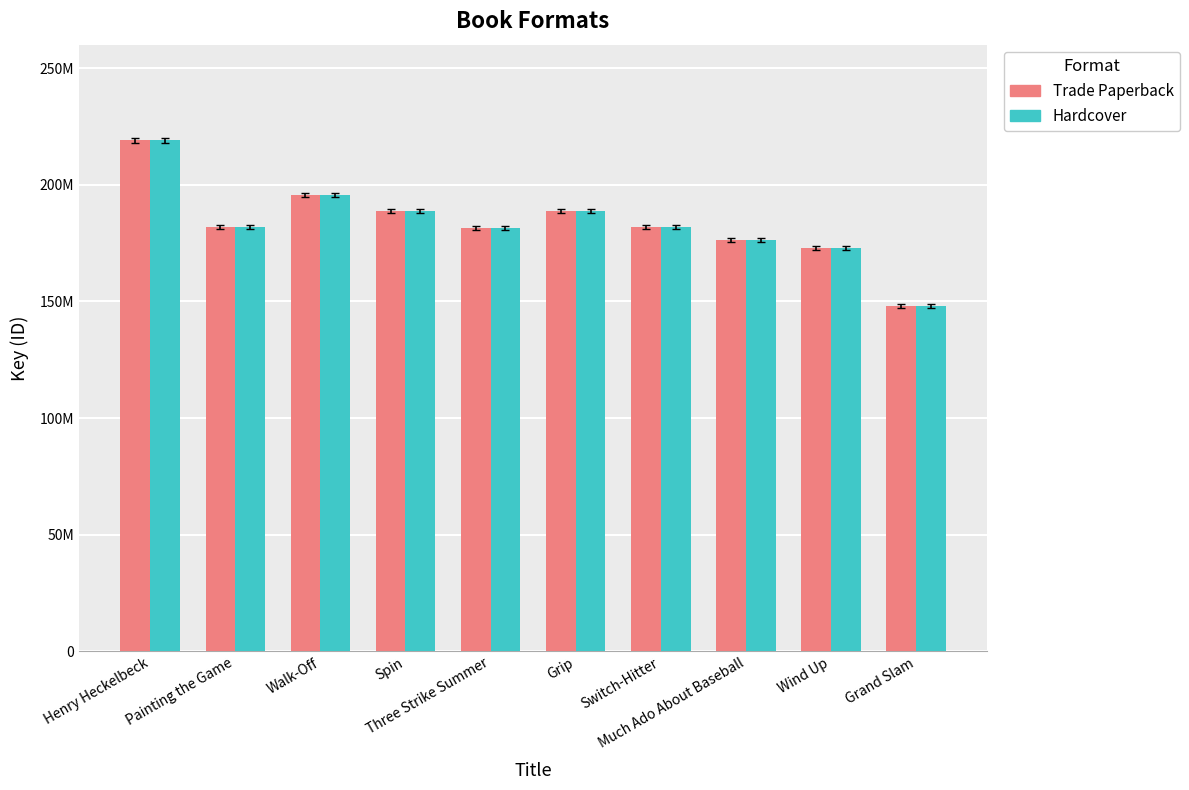

What is the sum of all Hardcover values?

1834469925